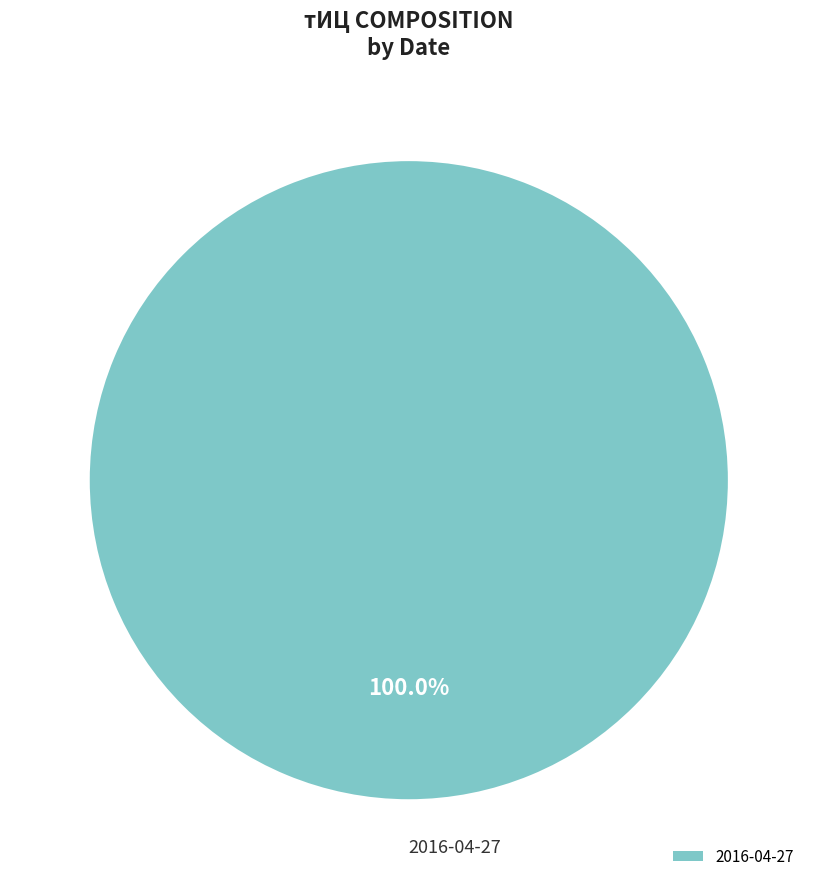

Is there any slice that represents more than half of the pie?

Yes